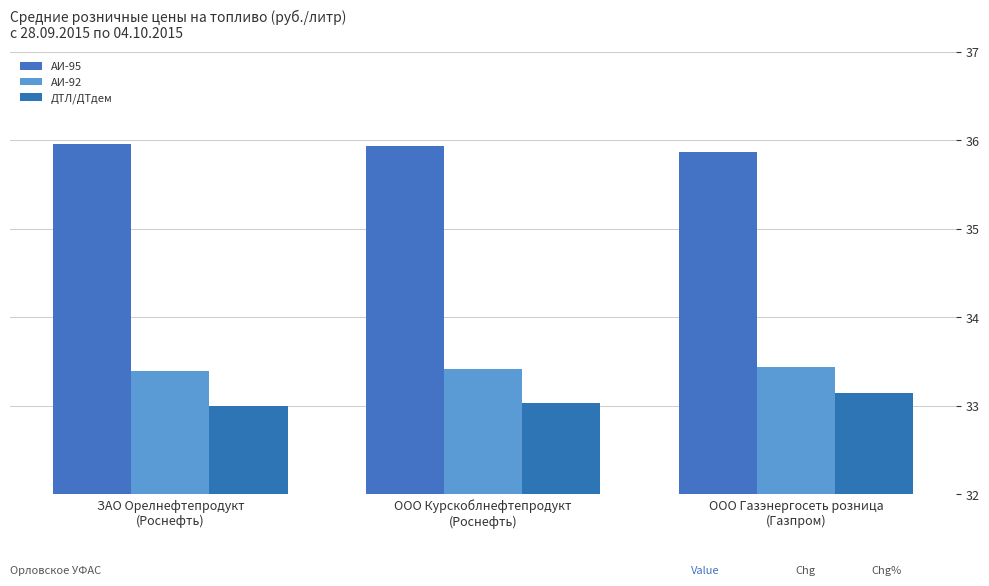

What value does the АИ-95 series have at ЗАО Орелнефтепродукт
(Роснефть)?

36.0